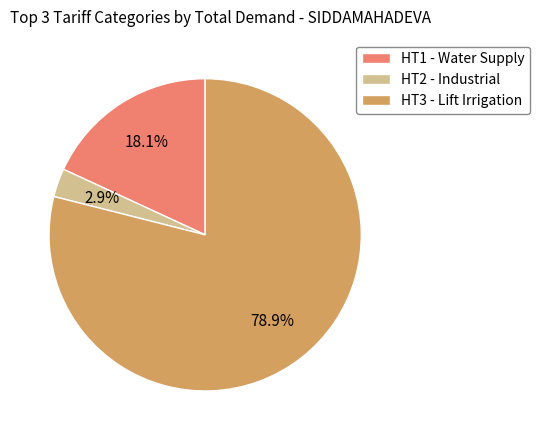

Rank the categories by value from highest to lowest.

HT3 - Lift Irrigation, HT1 - Water Supply, HT2 - Industrial